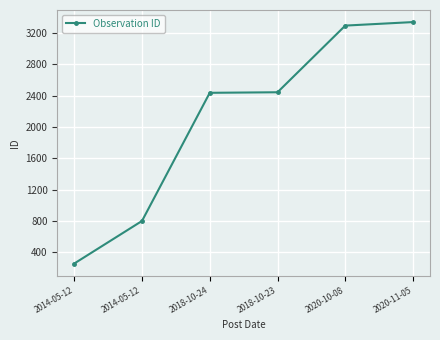

What is the approximate value at 2018-10-23?

2443